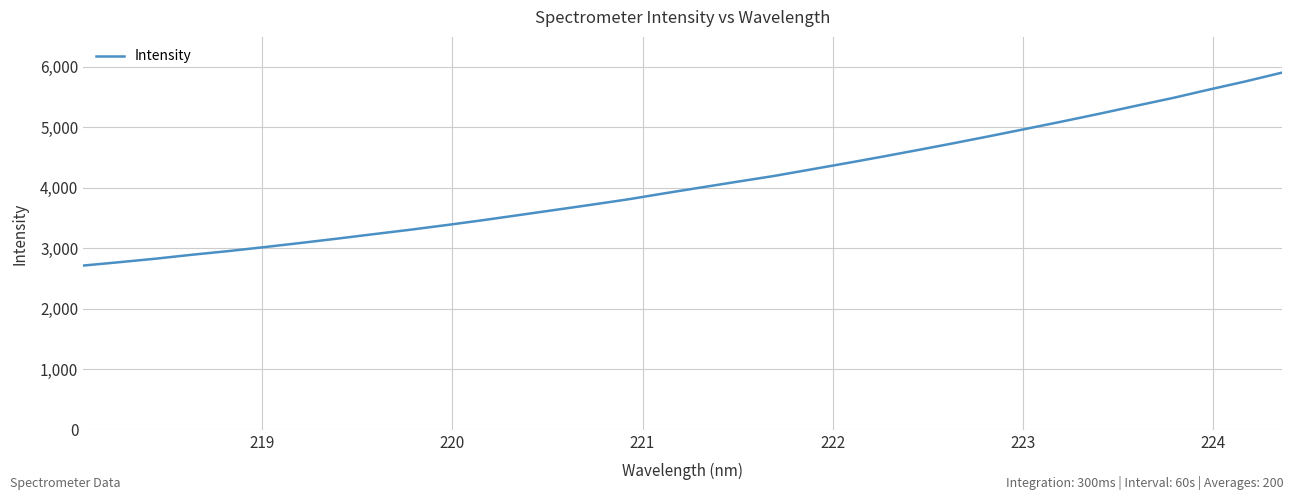

What is the minimum value shown in the chart?

2715.2